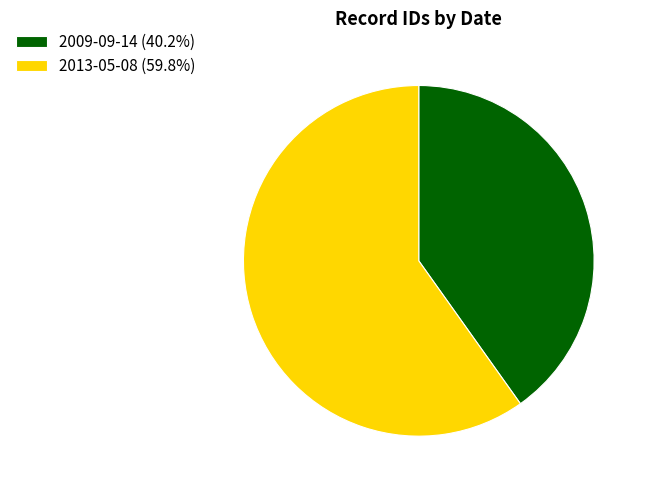

Does 2013-05-08 represent more than half of the total?

Yes